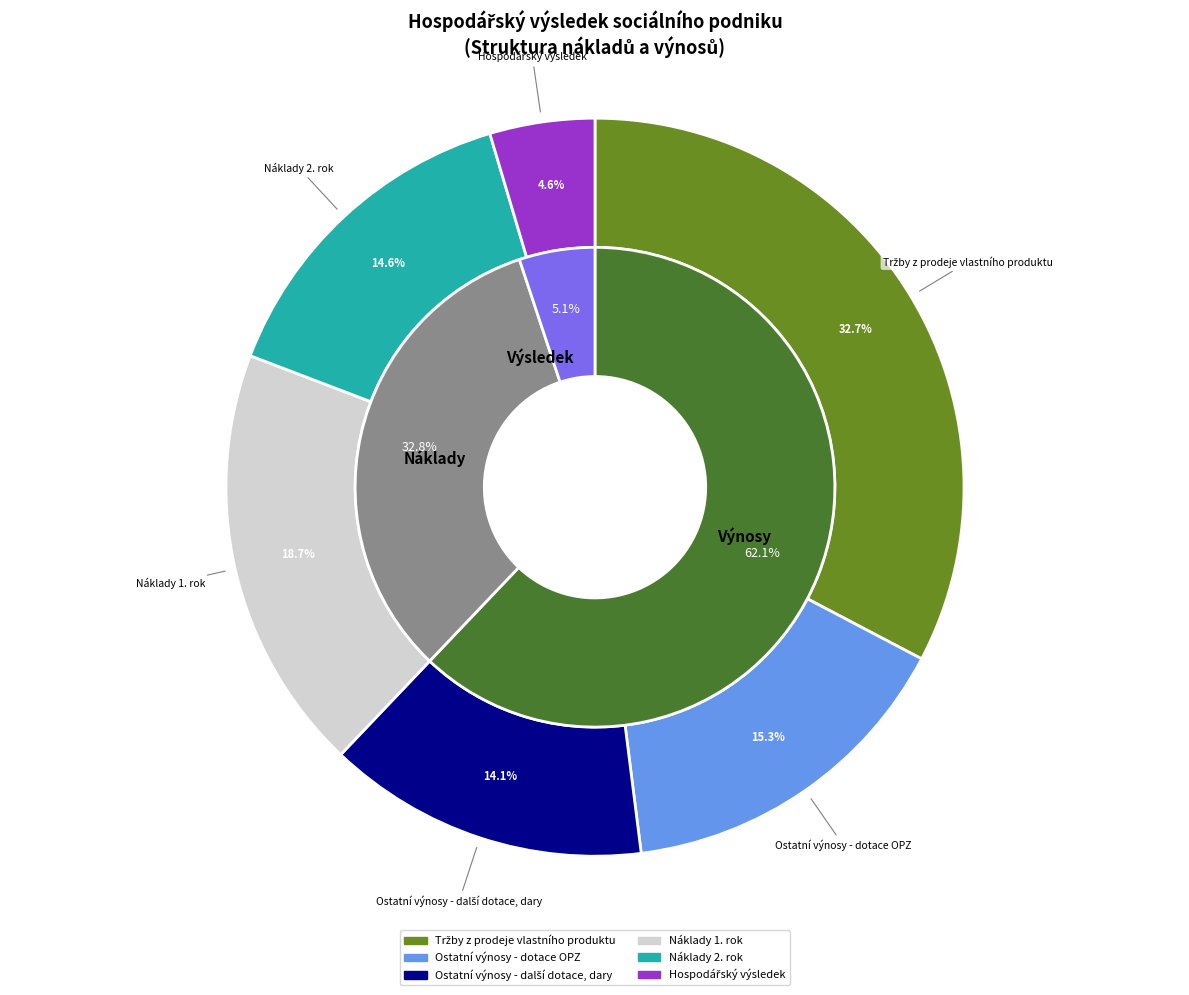

Is it true that Ostatní výnosy - dotace OPZ is 15% of the pie?

True